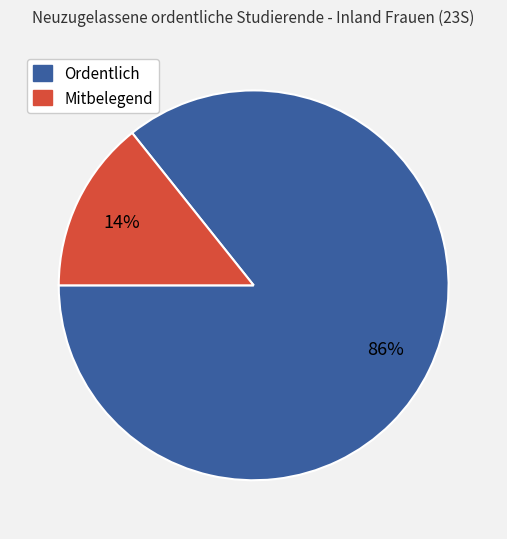

To the nearest percent, what is the average slice percentage?

50%